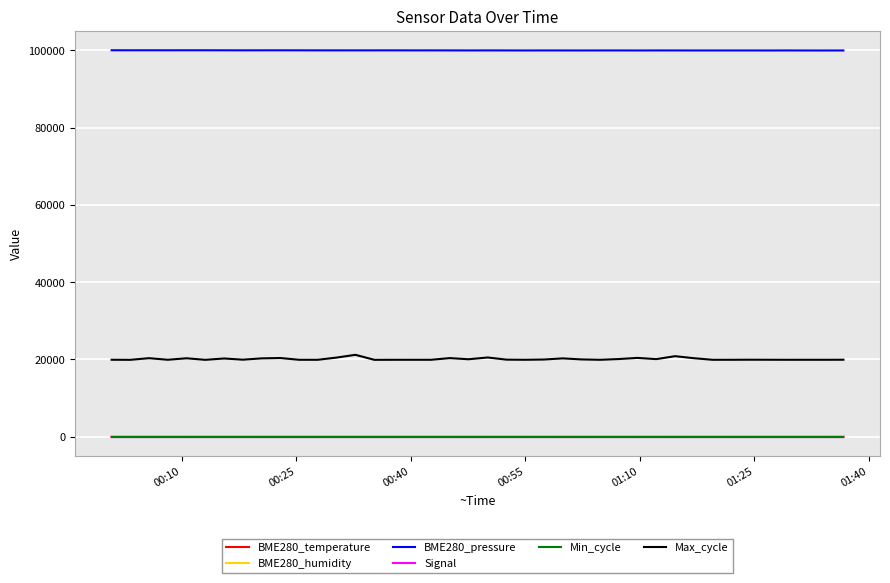

Which series has the largest total across all categories?

BME280_pressure